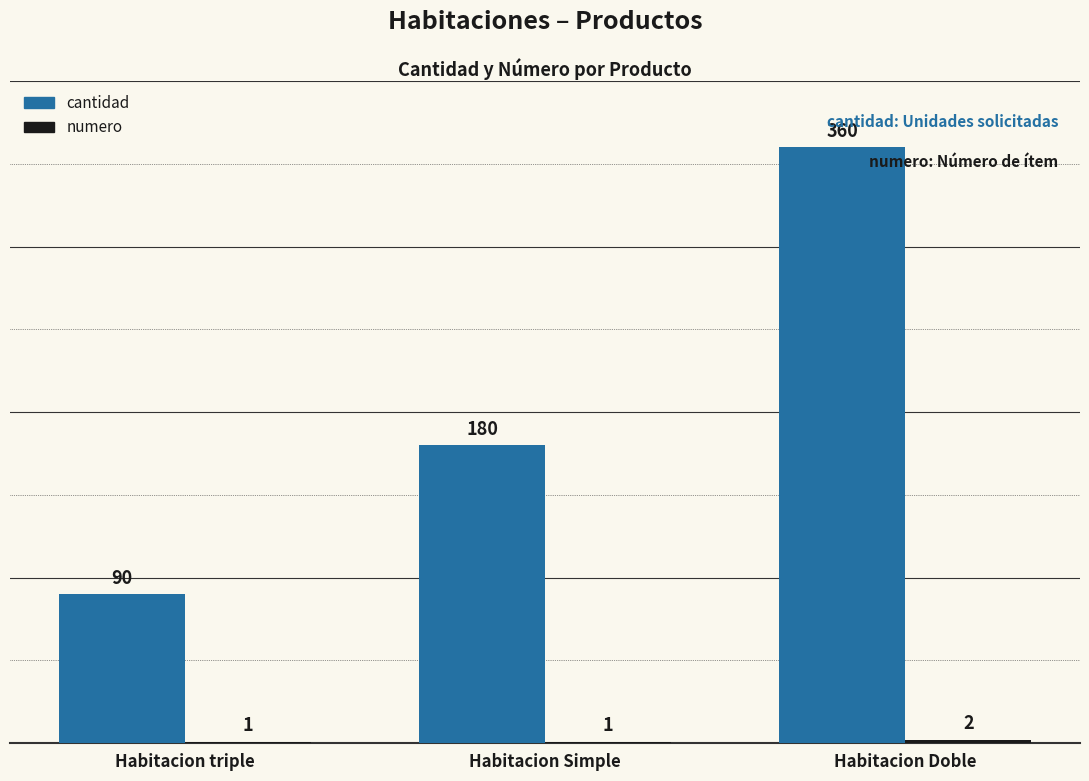

Where is cantidad nearest to the value 225?

Habitacion Simple